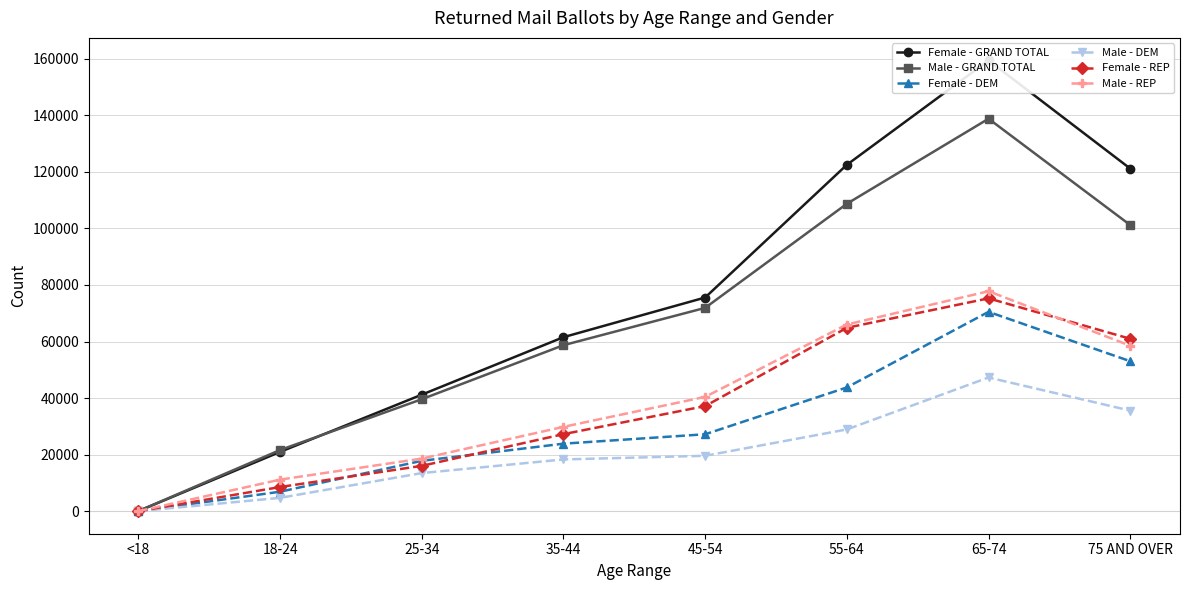

What is the average value of the Female - DEM series?

30390